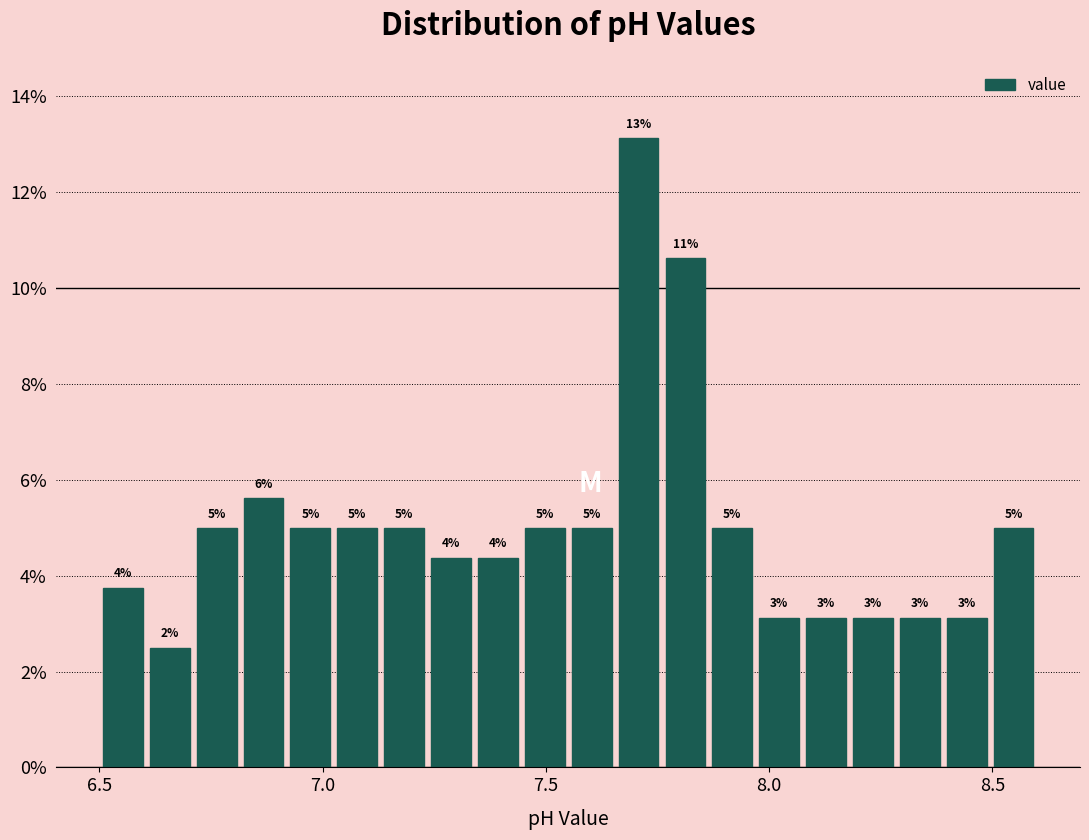

Read against the x-axis, roughly where is the centre of the tallest bar?

7.70